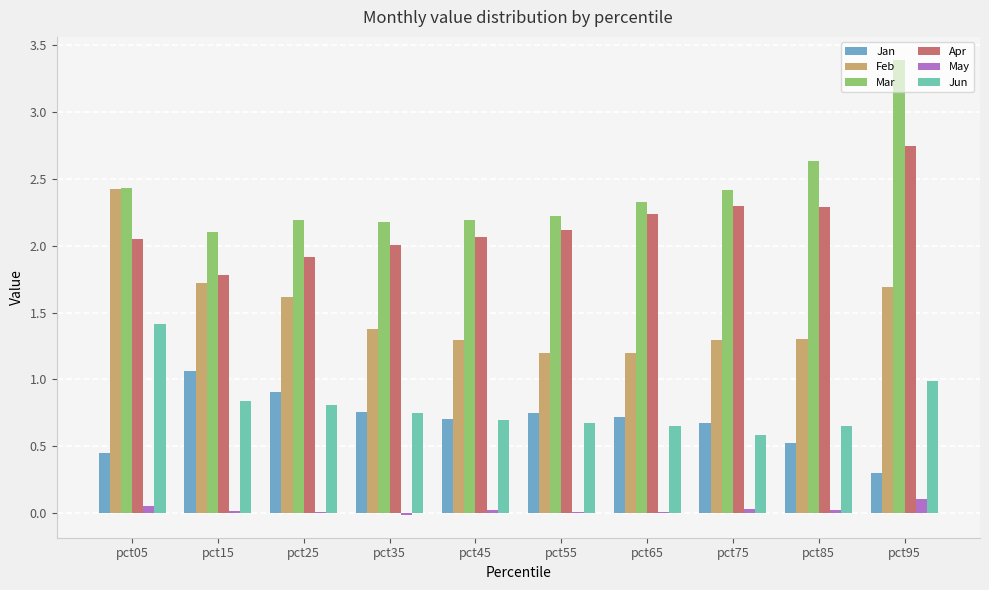

Is the value of Apr at pct55 greater than the value of Jan at pct75?

Yes